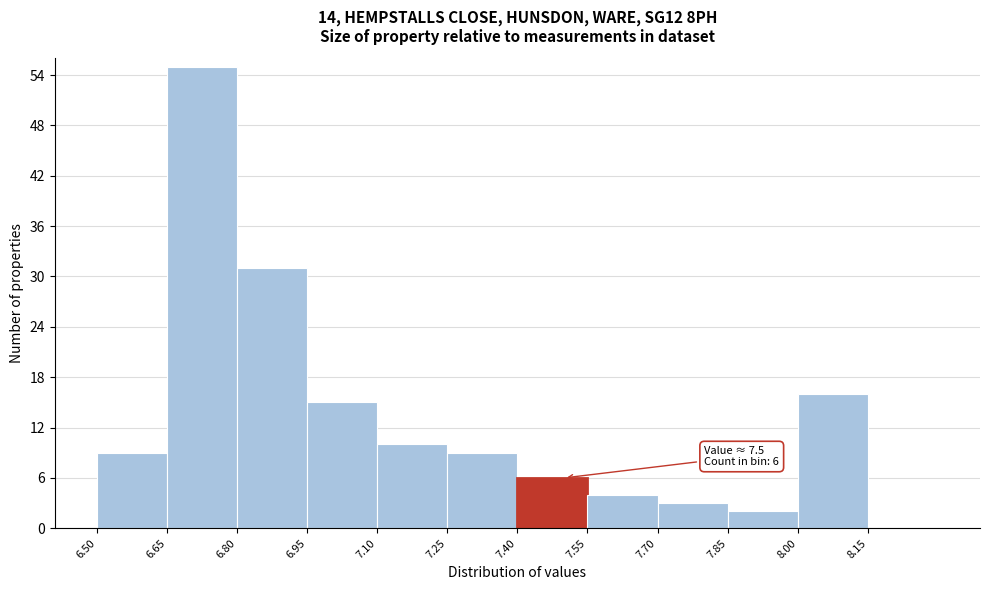

Over which range of the x-axis is the bar tallest?

6.65 to 6.80